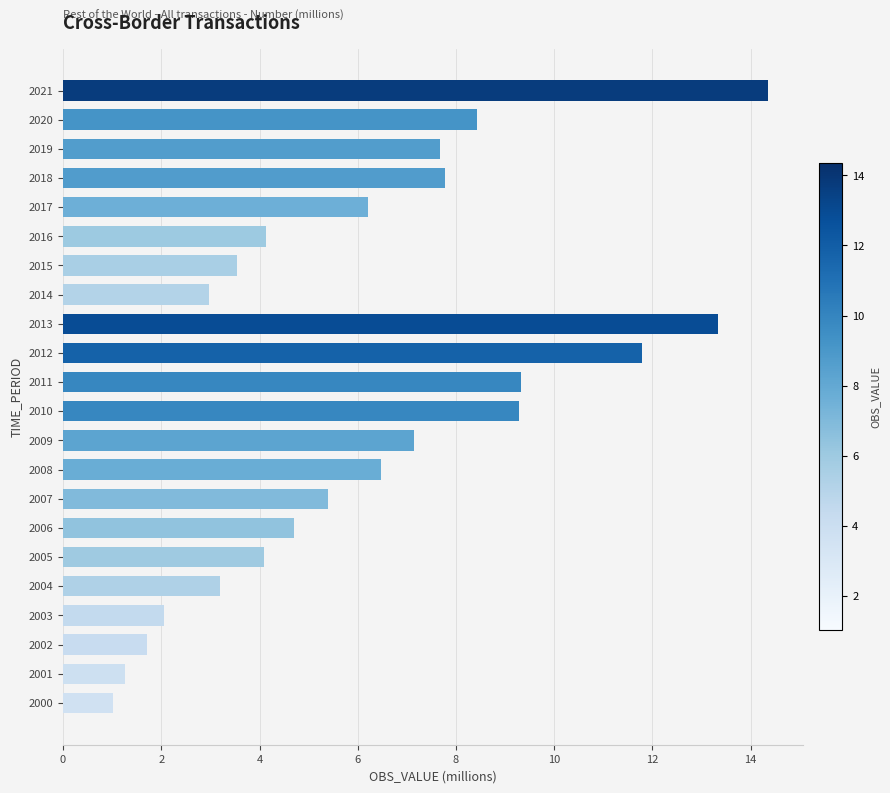

The chart shows a value of 1.3 at 2001. True or false?

True